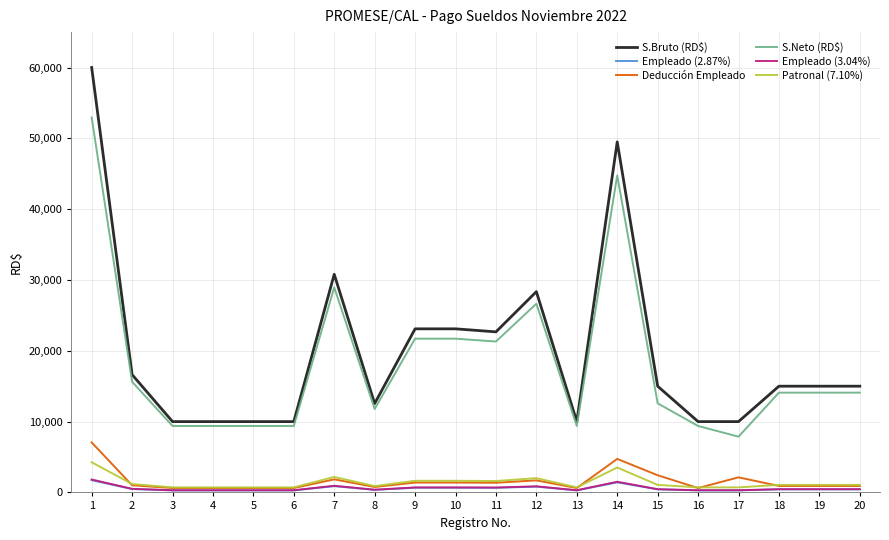

What is the sum of all Deducción Empleado values?

32239.9